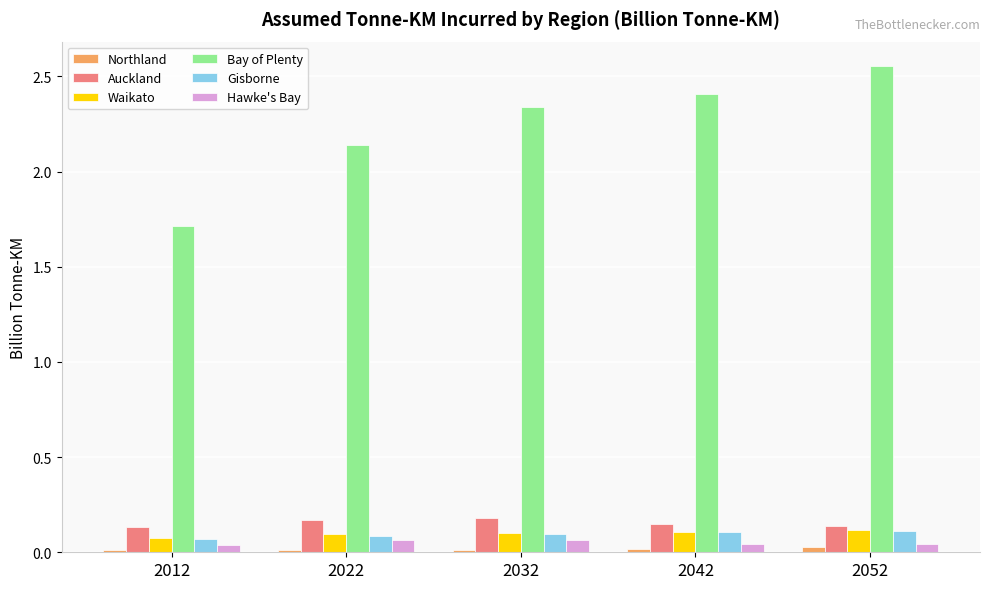

Between 2022 and 2042, which series saw the biggest shift?

Bay of Plenty